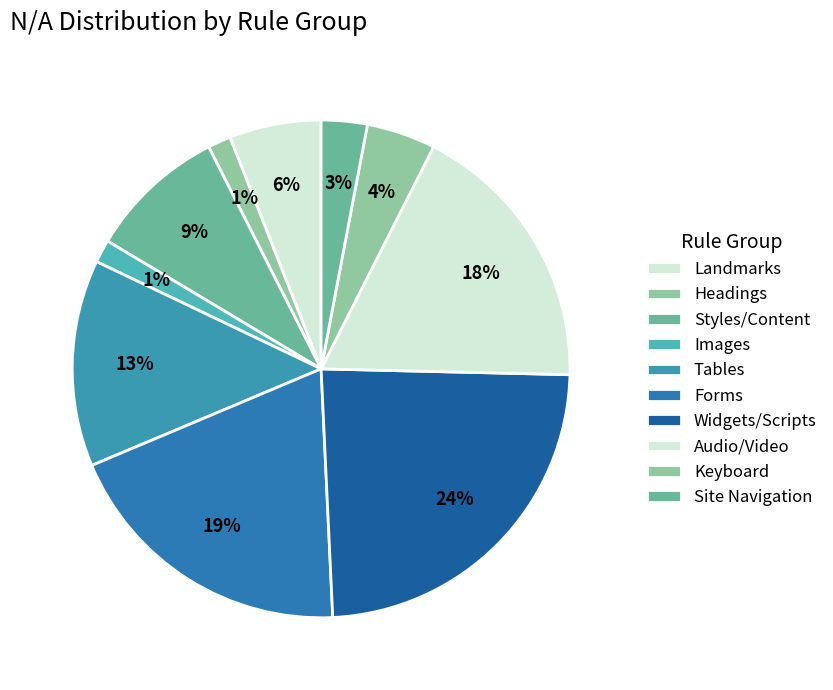

How many segments does this pie chart have?

10